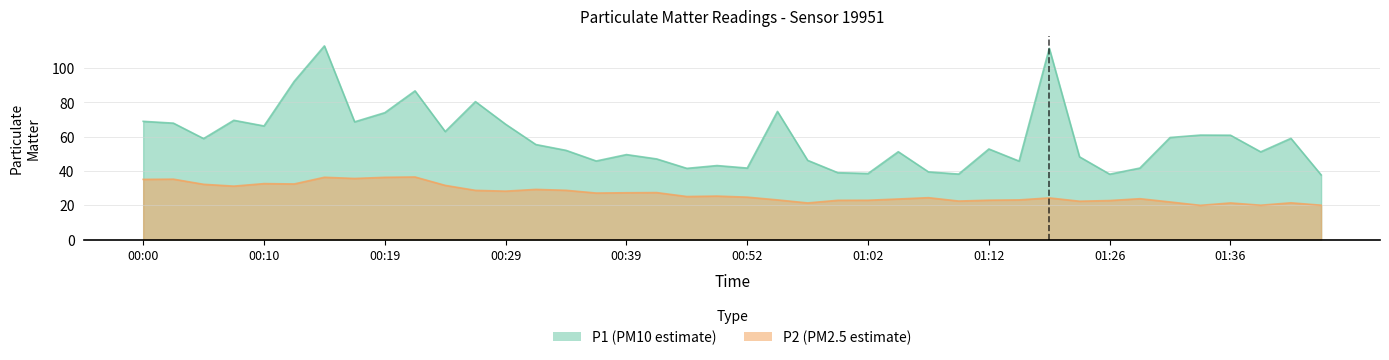

How many interior local valleys does the P1 series have?

12